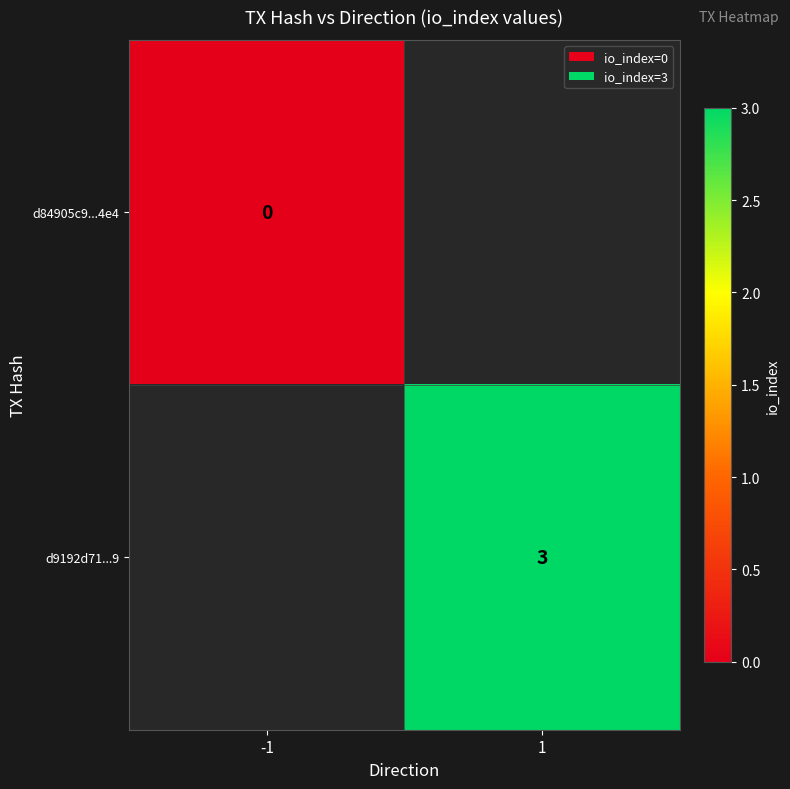

The value of d9192d71...9 at 1 is 5. True or false?

False